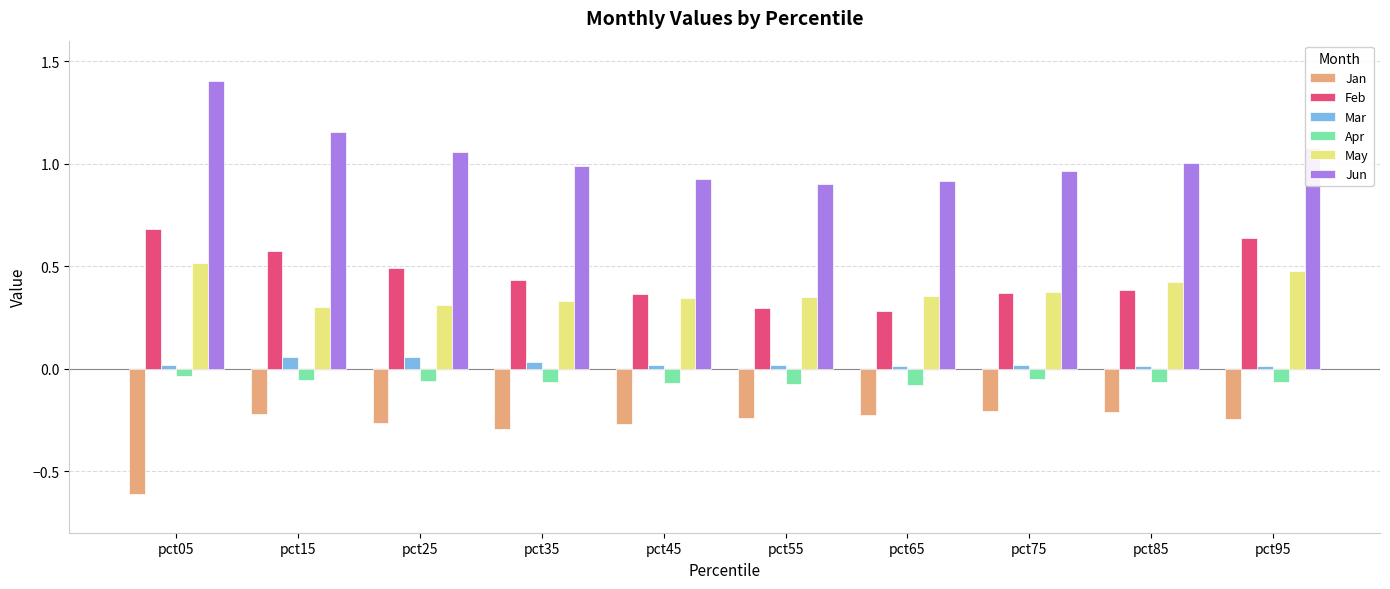

The value of Mar at pct35 is 0.0. True or false?

True